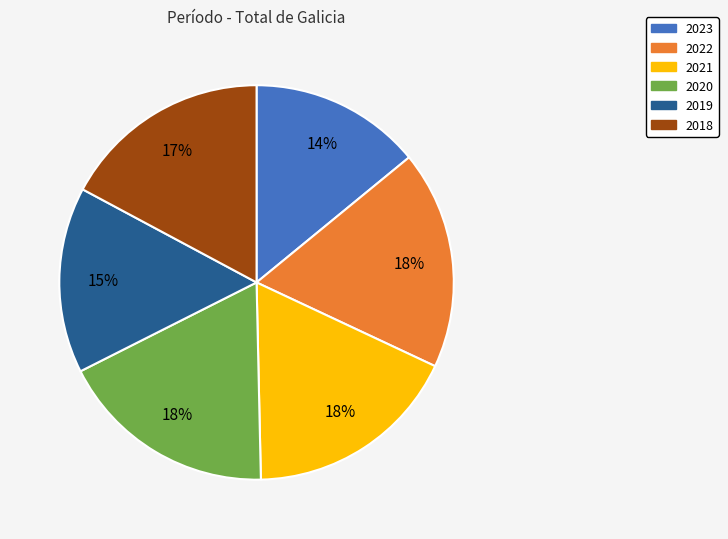

Which slice is the smallest?

2023